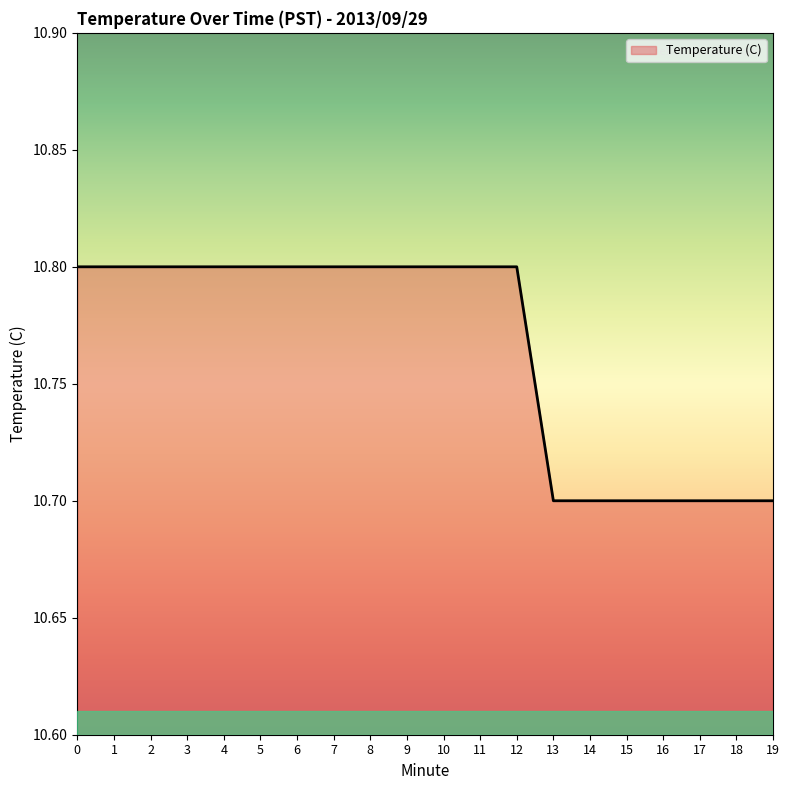

What is the maximum value shown in the chart?

10.8